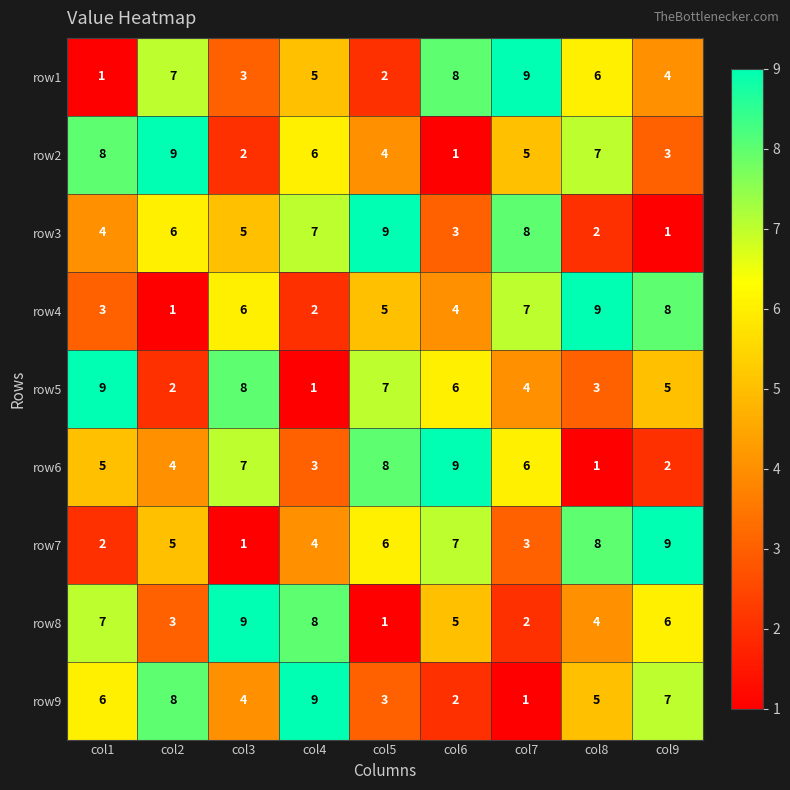

How many series are shown in this chart?

9